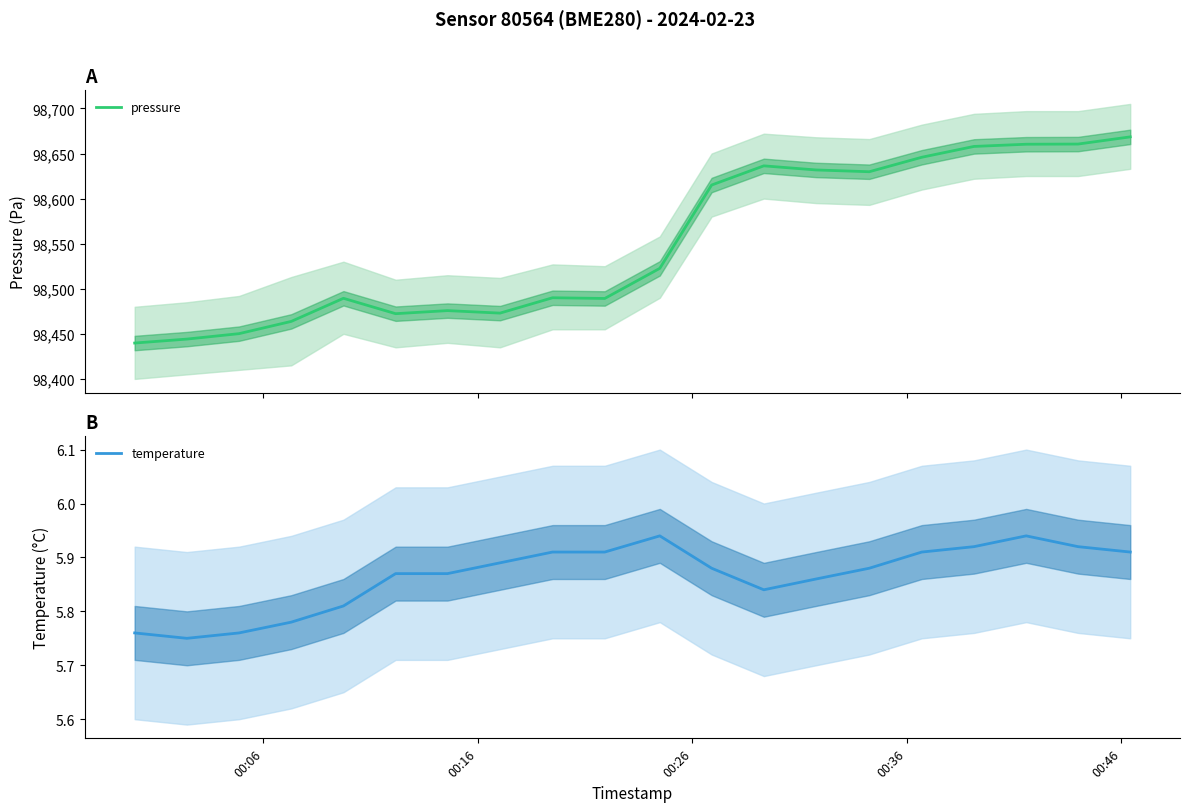

How many lines are shown in the chart?

2